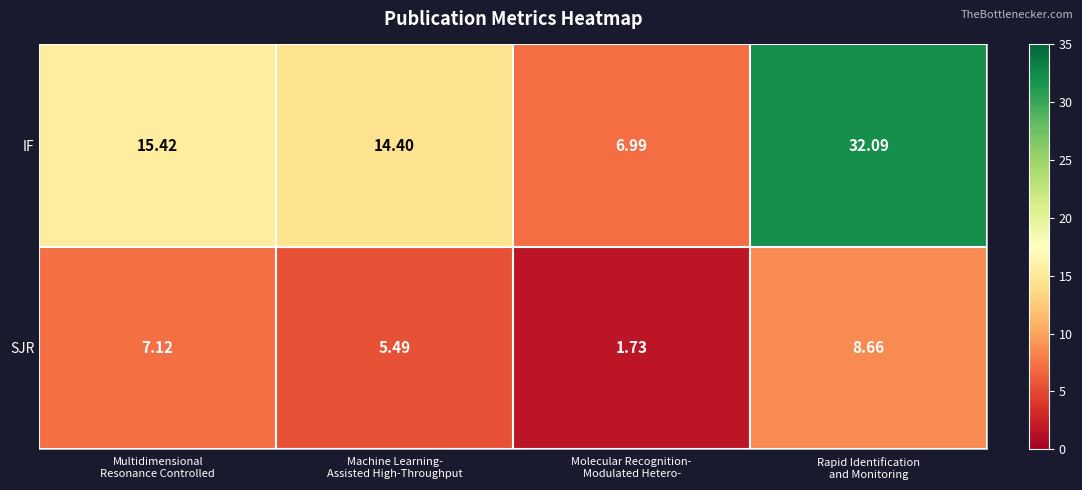

Which series has the largest total across all categories?

IF